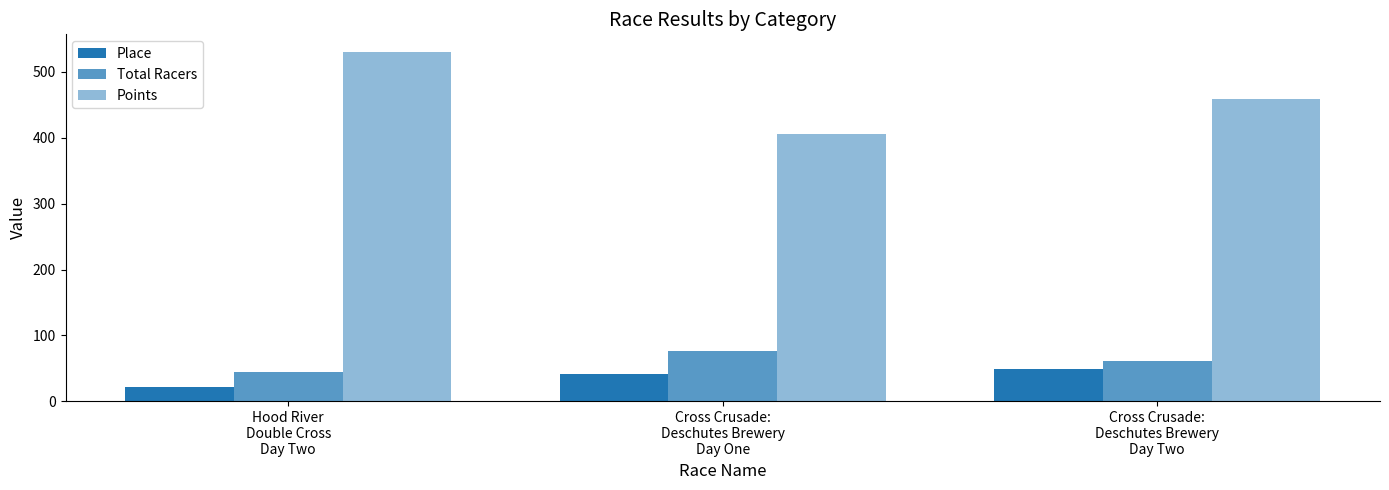

How many values in the Total Racers series are below 61?

1